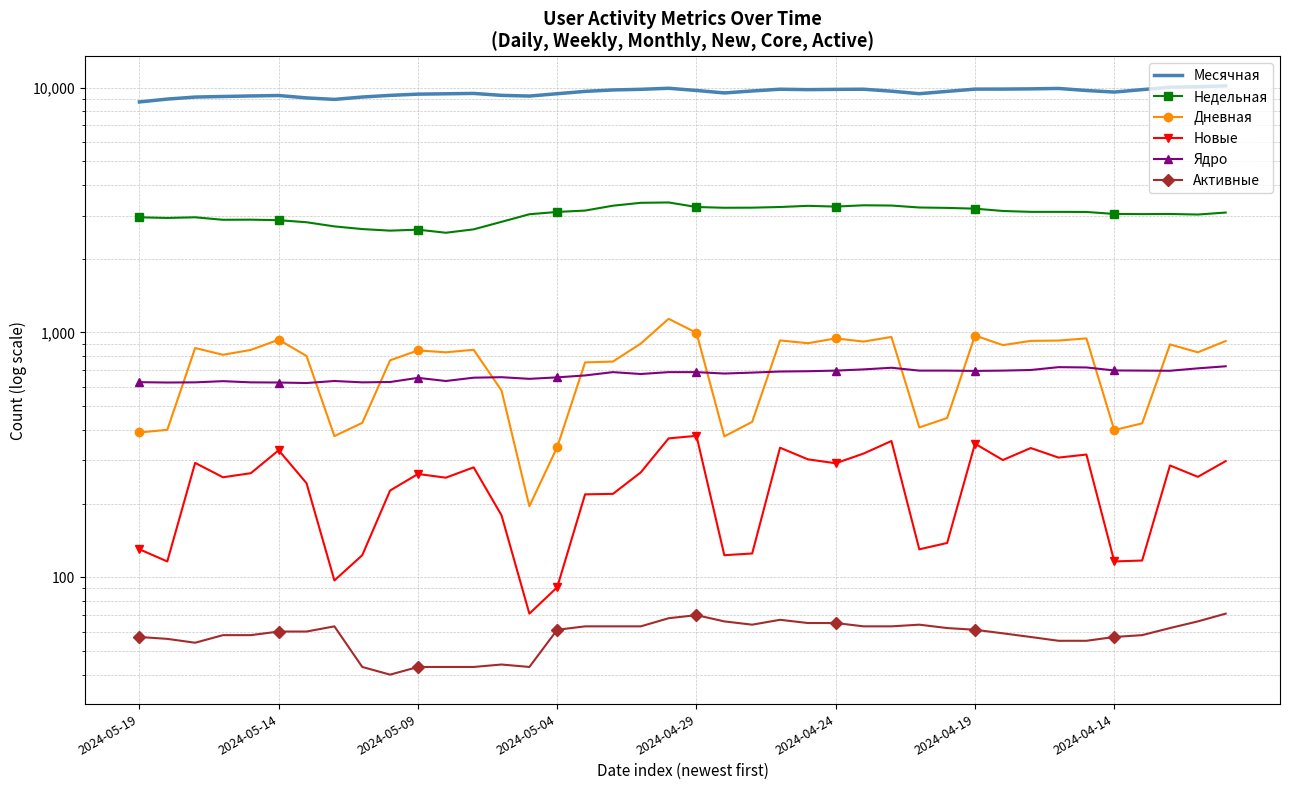

What is the sum of all Активные values?

2333